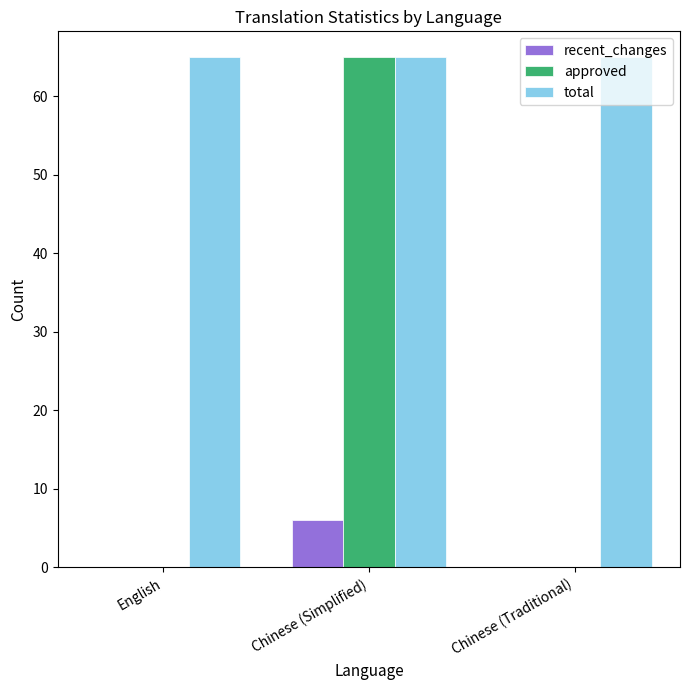

Is the value of total at Chinese (Simplified) greater than the value of recent_changes at Chinese (Simplified)?

Yes